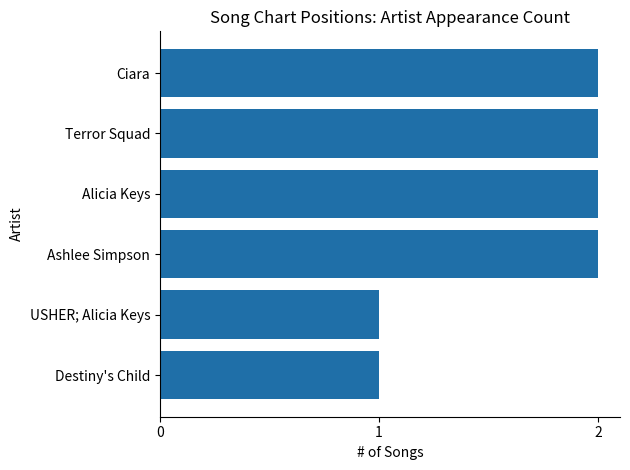

The chart shows a value of 1 at Destiny's Child. True or false?

True